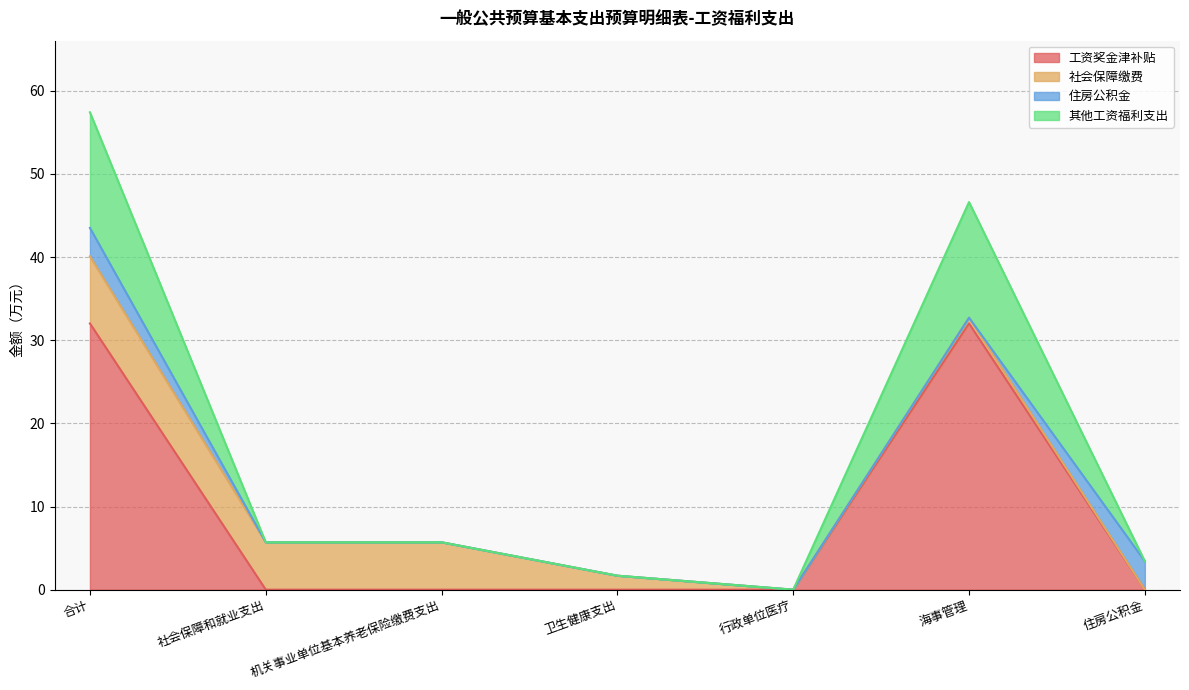

What is the difference between the second highest and second lowest values in the 工资奖金津补贴 series?

32.0